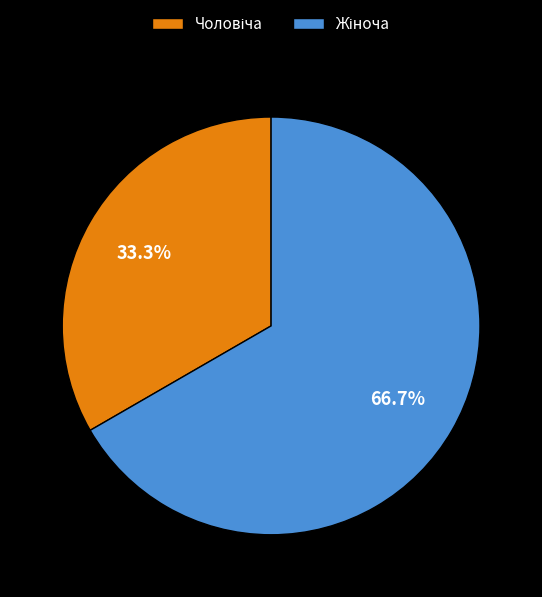

Does any single category account for the majority?

Yes